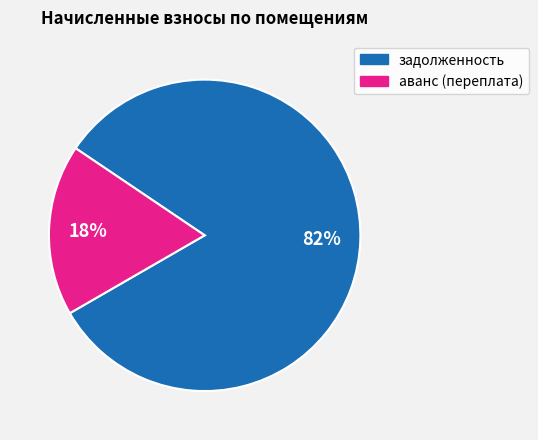

Is there a majority slice in this chart?

Yes